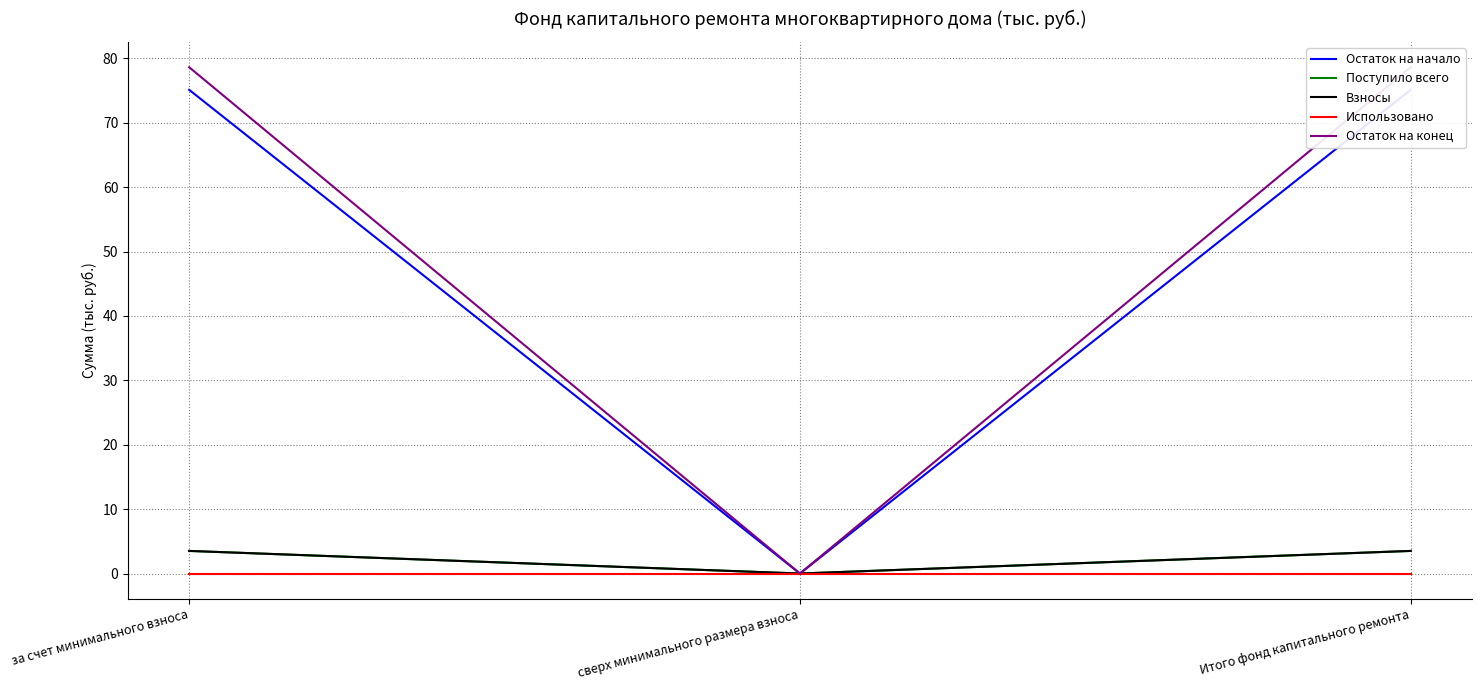

How many lines are shown in the chart?

5